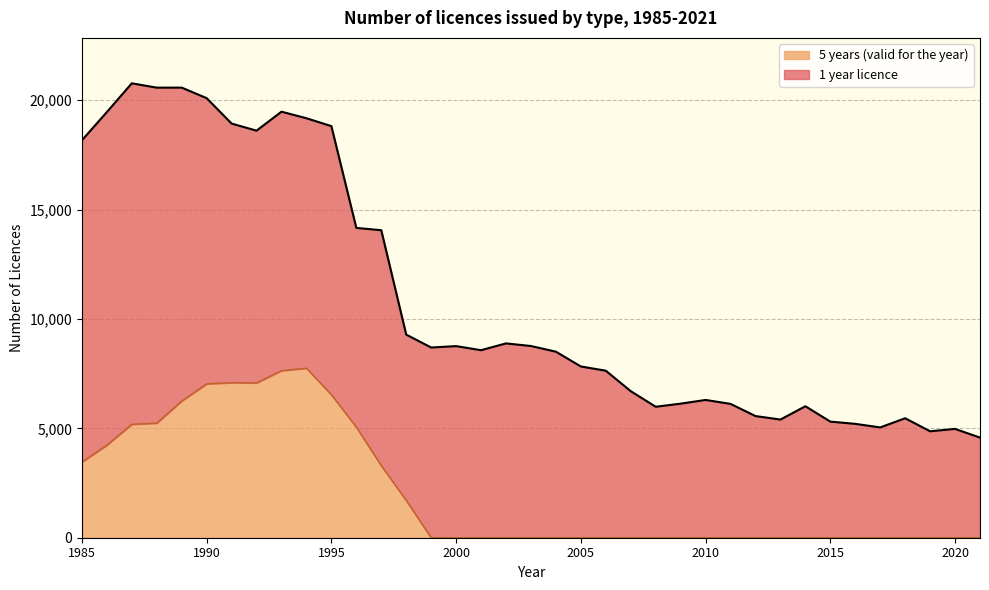

Reading right to left, what are all the values shown in this chart?

2021=0	2020=0	2019=0	2018=0	2017=0	2016=0	2015=0	2014=0	2013=0	2012=0	2011=0	2010=0	2009=0	2008=0	2007=0	2006=0	2005=0	2004=0	2003=0	2002=0	2001=0	2000=0	1999=0	1998=1705	1997=3296	1996=5056	1995=6538	1994=7750	1993=7637	1992=7078	1991=7090	1990=7035	1989=6250	1988=5239	1987=5186	1986=4233	1985=3459